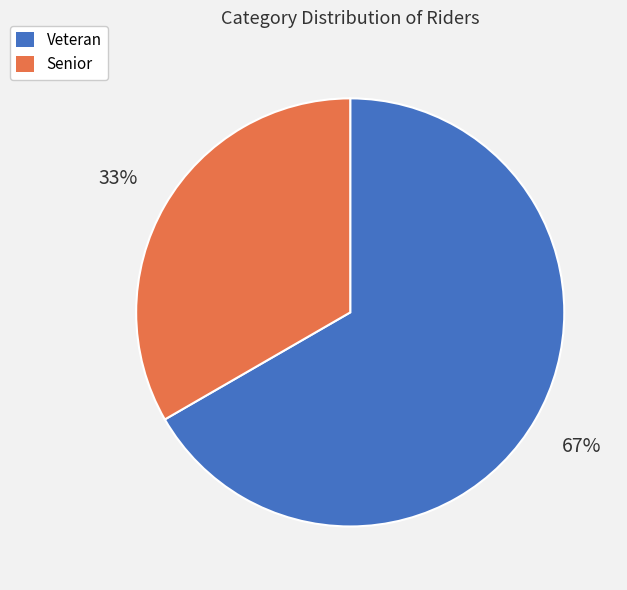

Count the number of slices in the pie.

2